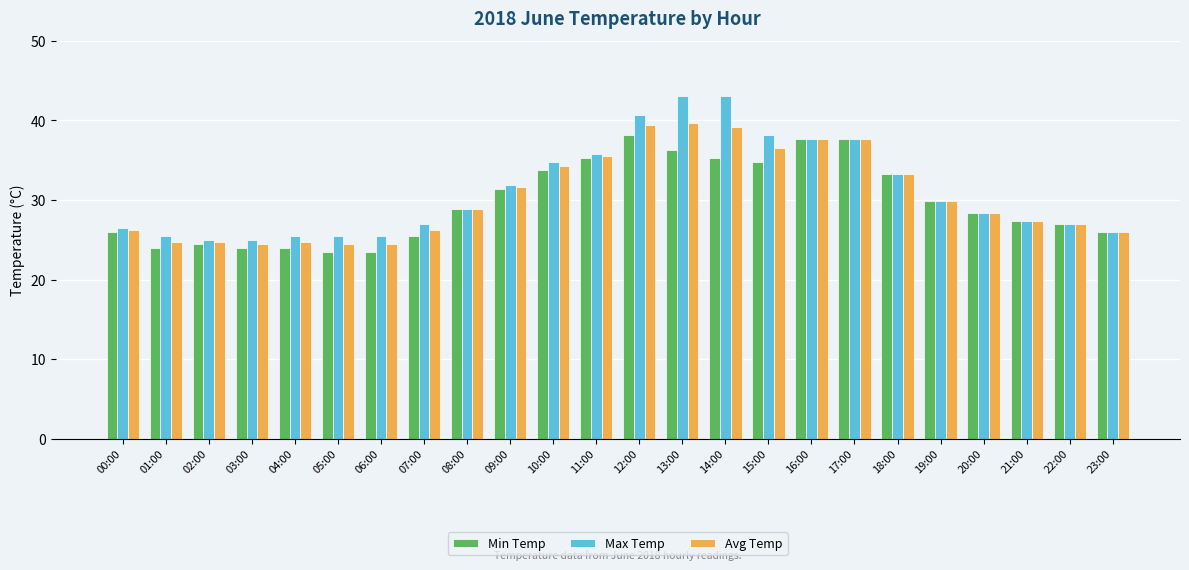

What is the total value across all series at 13:00?

119.1